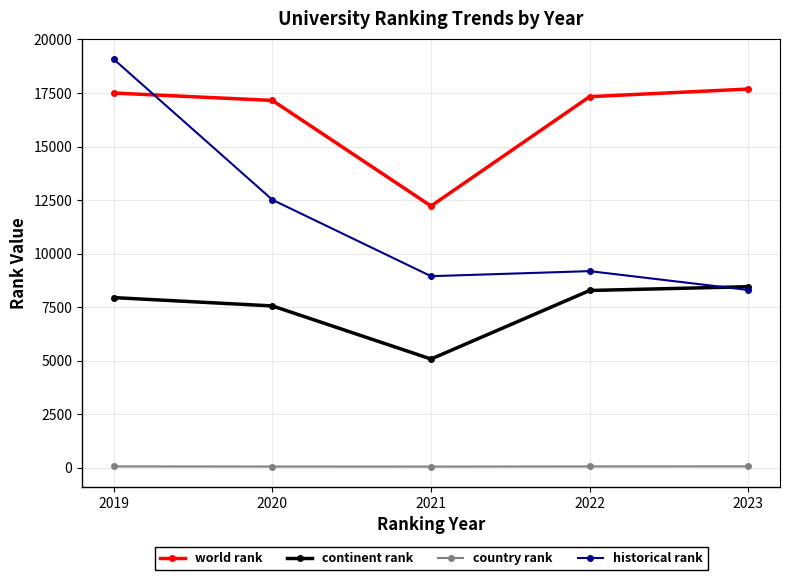

Rank the series by their maximum value, from highest to lowest.

historical rank, world rank, continent rank, country rank